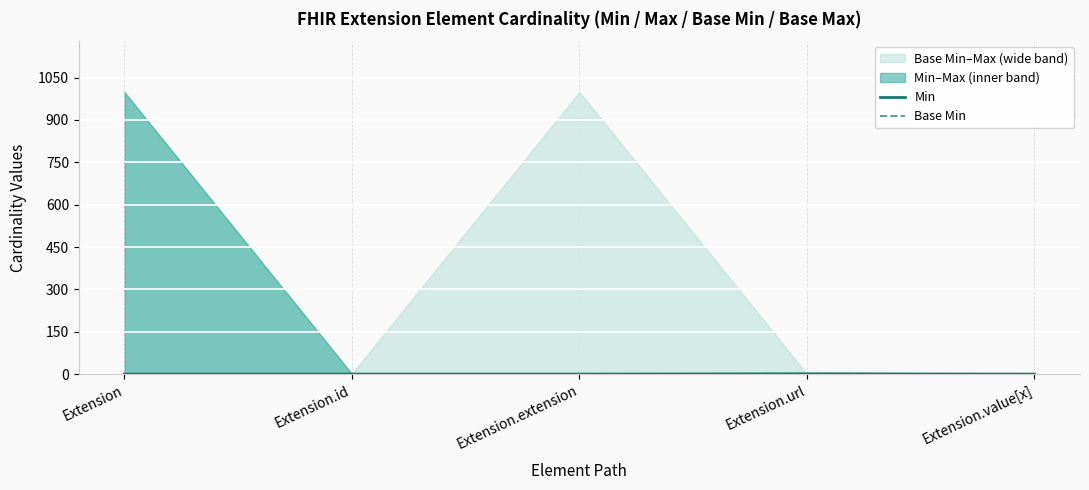

At which category does Min reach its first local peak?

Extension.url